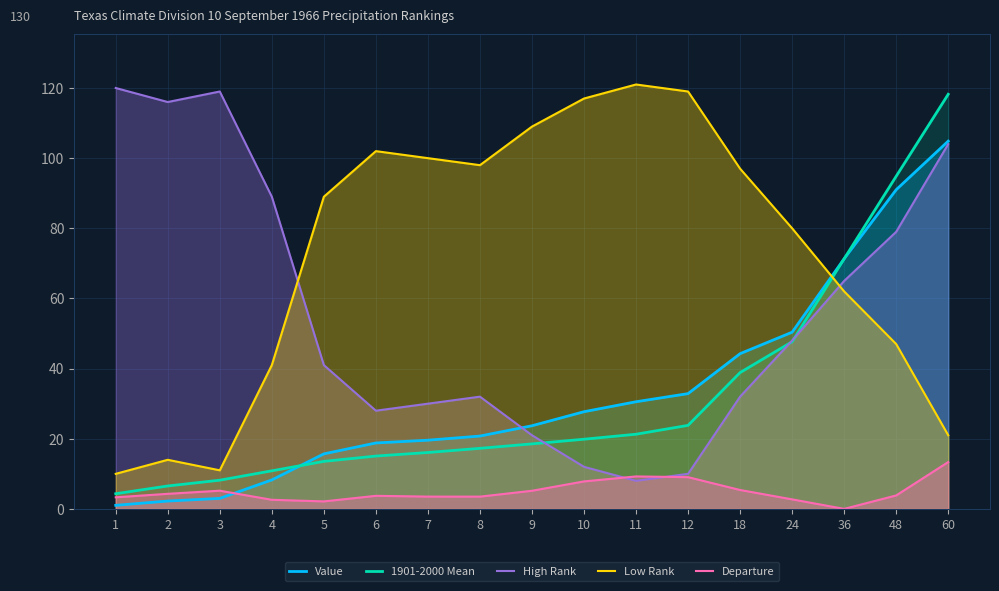

What is the value of the Departure point at the 11th from the left?

9.3